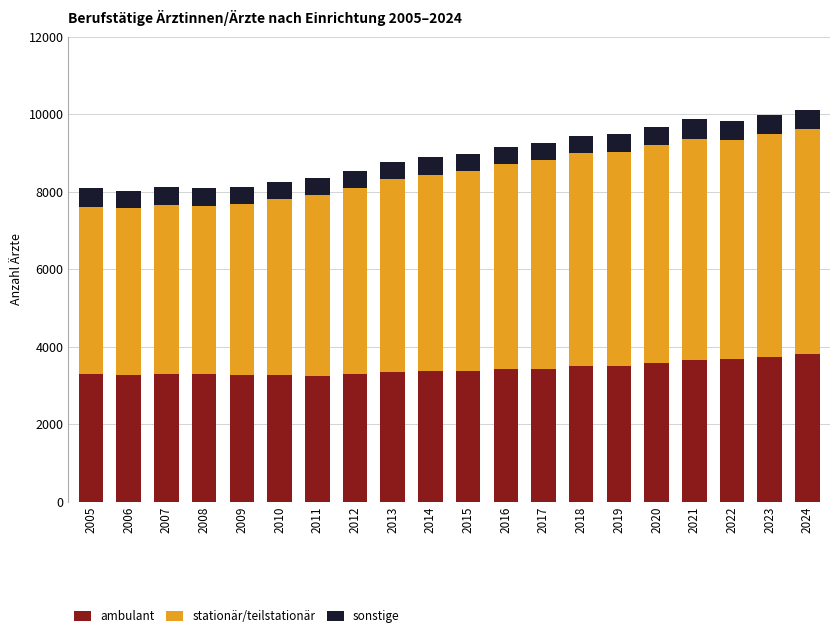

What is the total value across all series at 2024?

10104